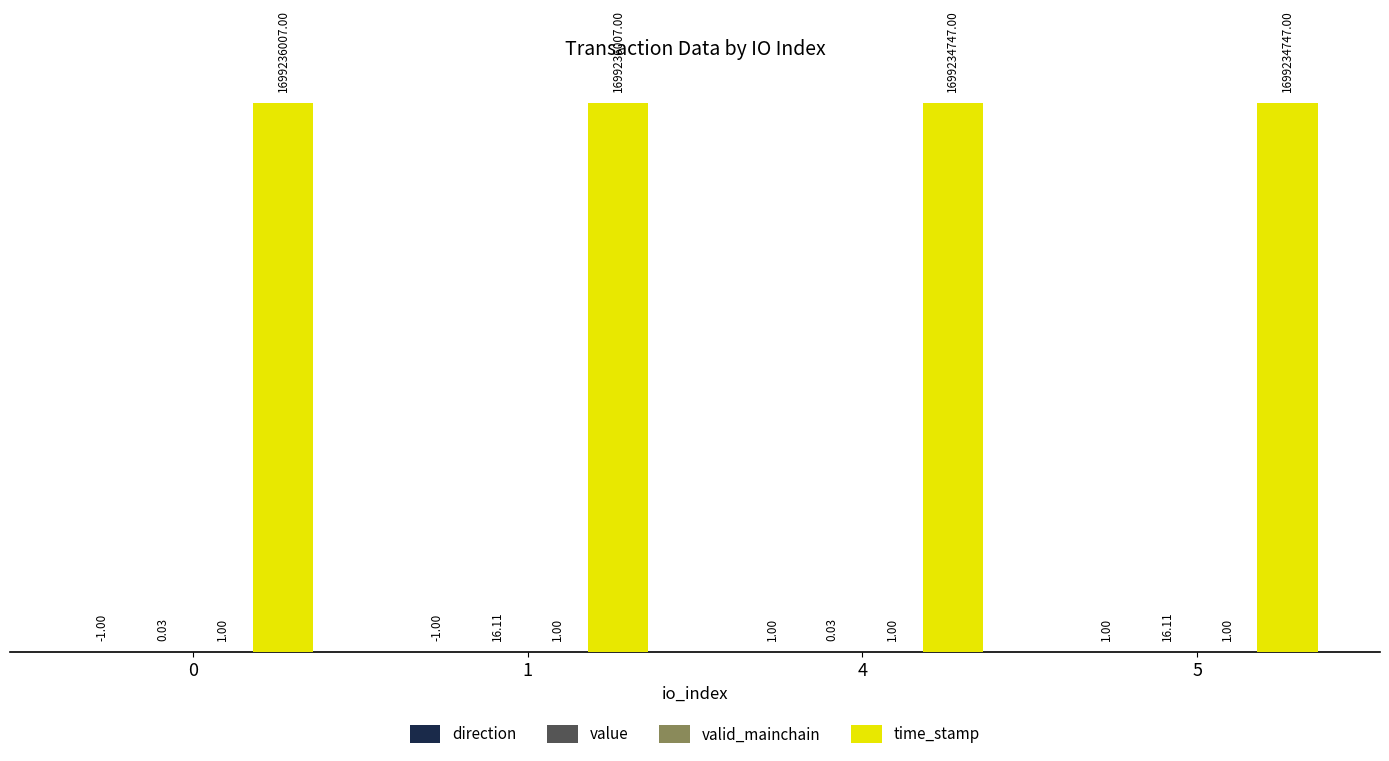

Which series has the largest total across all categories?

time_stamp